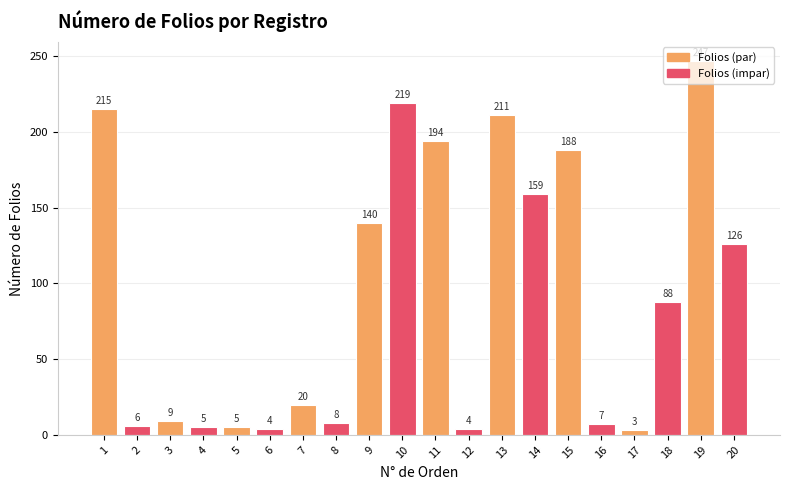

What is the value of the 18th bar from the left?

88